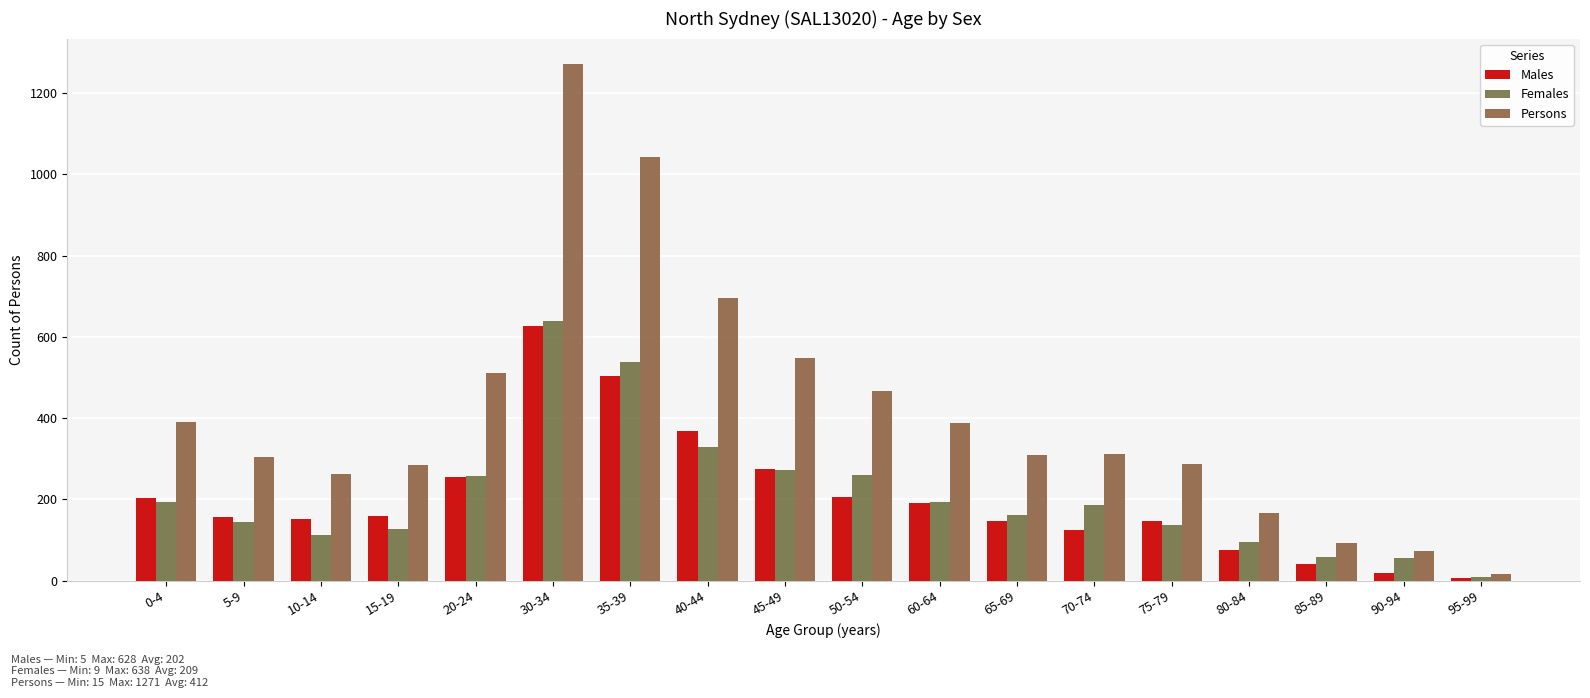

Count the number of categories in the chart.

18